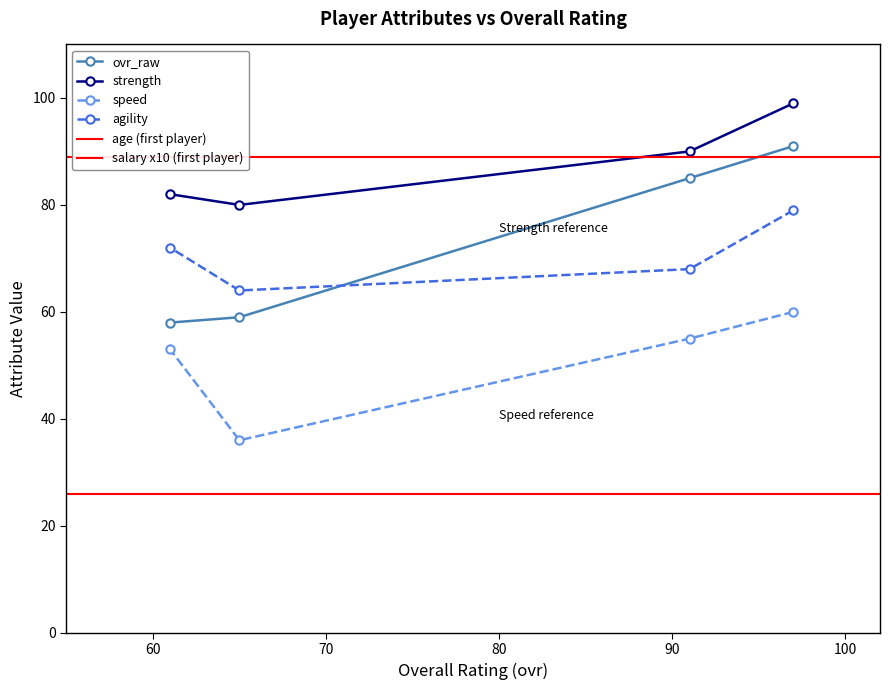

What is the average value of the speed series?

51